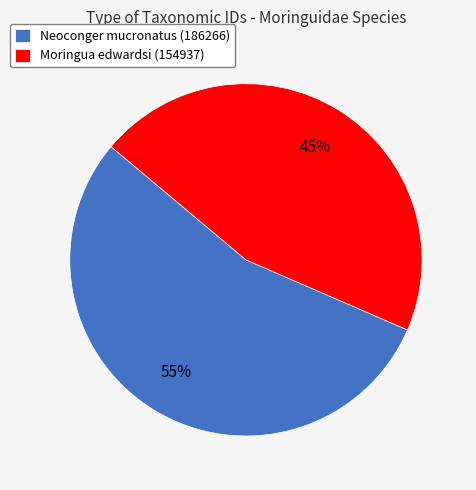

Which category has the biggest portion of the pie?

Neoconger mucronatus (186266)